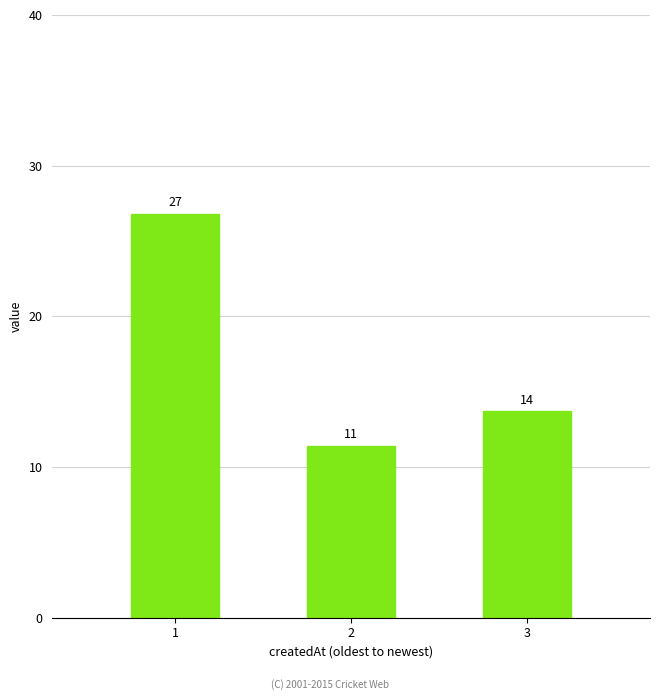

At which label is the value closest to 19?

3